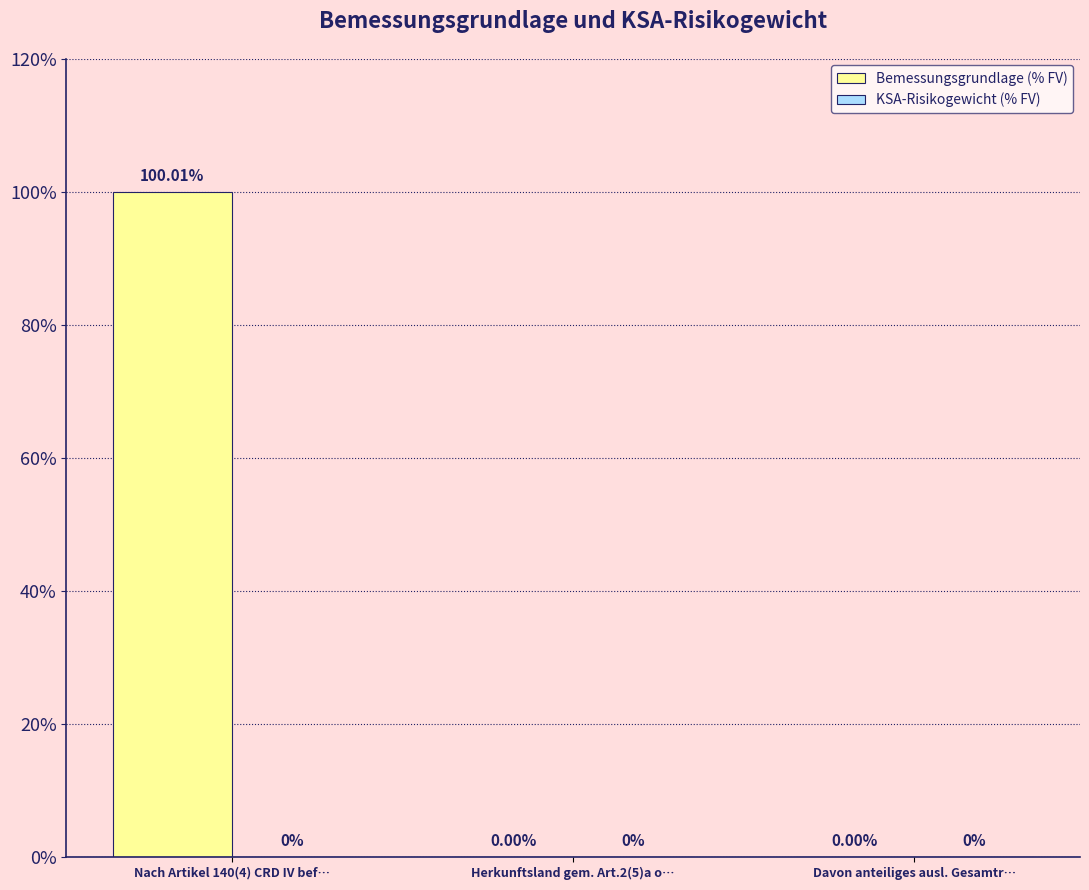

What is the sum of the values at Nach Artikel 140(4) CRD IV bef… and Davon anteiliges ausl. Gesamtr…?

100.0